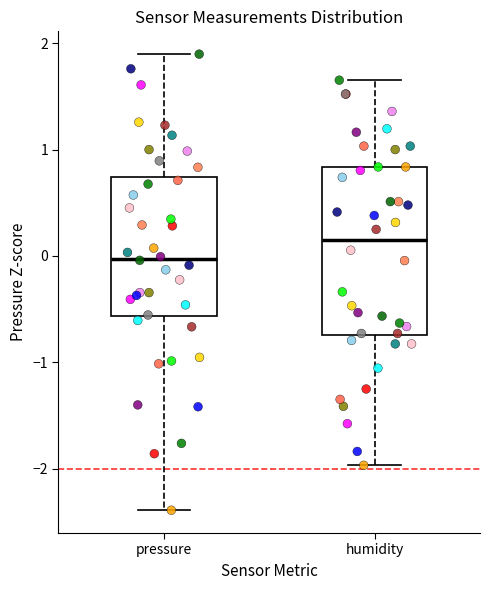

Reading left to right, read every box against the y-axis: the position of its median line, the range the box covers, and the ends of its whiskers. The values are not printed on the chart, so give them approximately, as read against the axis.

pressure: median 0.0, box -0.6 to 0.7, whiskers -2.4 to 1.9
humidity: median 0.2, box -0.7 to 0.8, whiskers -2.0 to 1.7